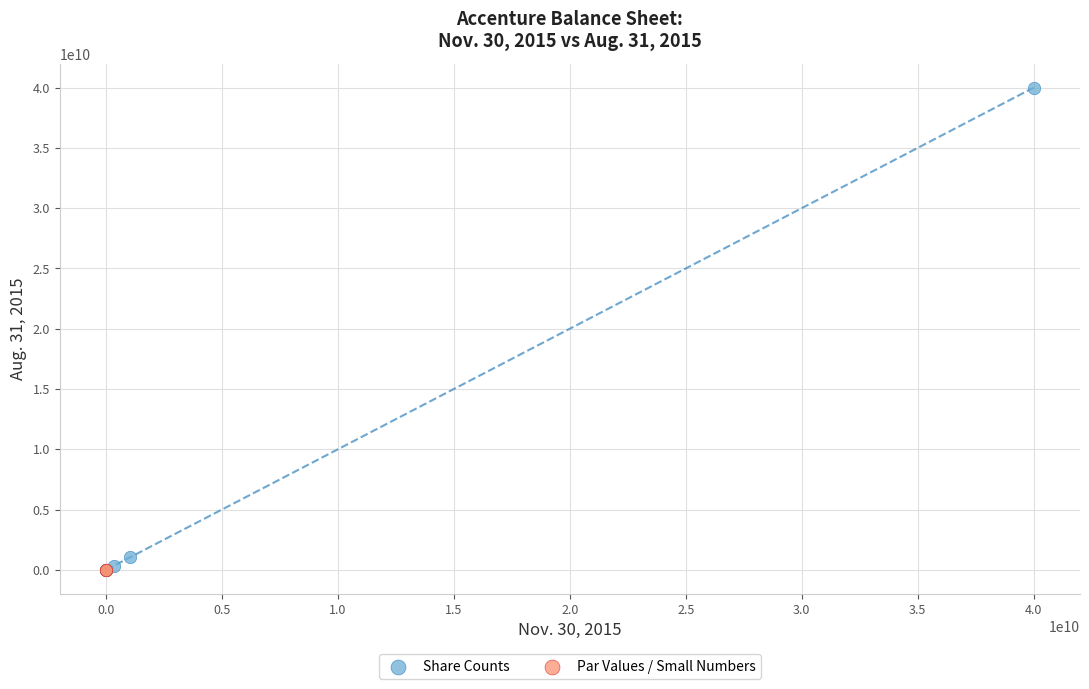

What are all the series names shown in the legend?

Share Counts, Par Values / Small Numbers